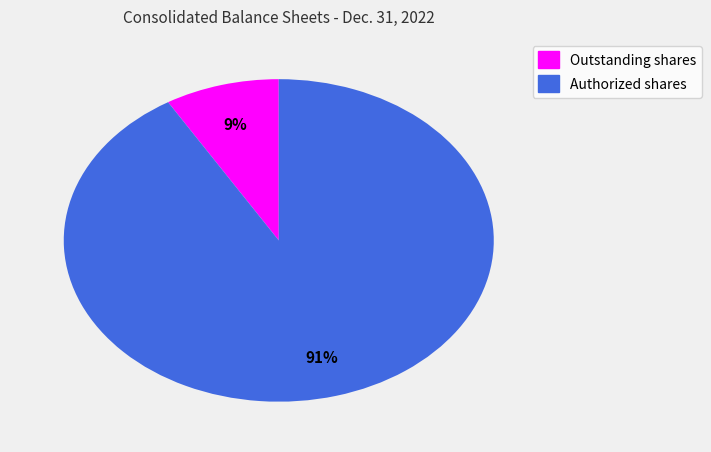

Rank the categories by value from highest to lowest.

Authorized shares, Outstanding shares